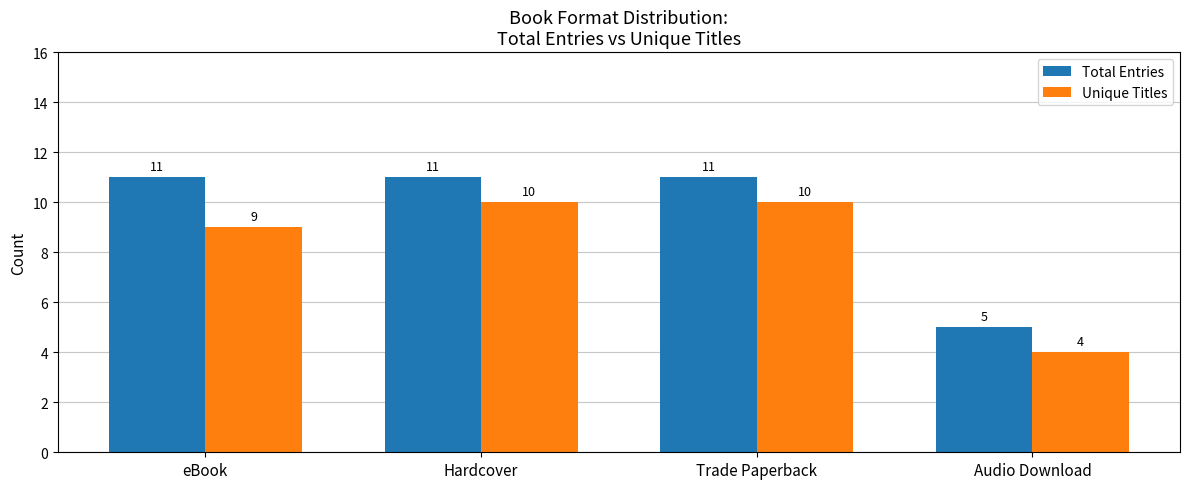

Between eBook and Trade Paperback, which series saw the biggest shift?

Unique Titles